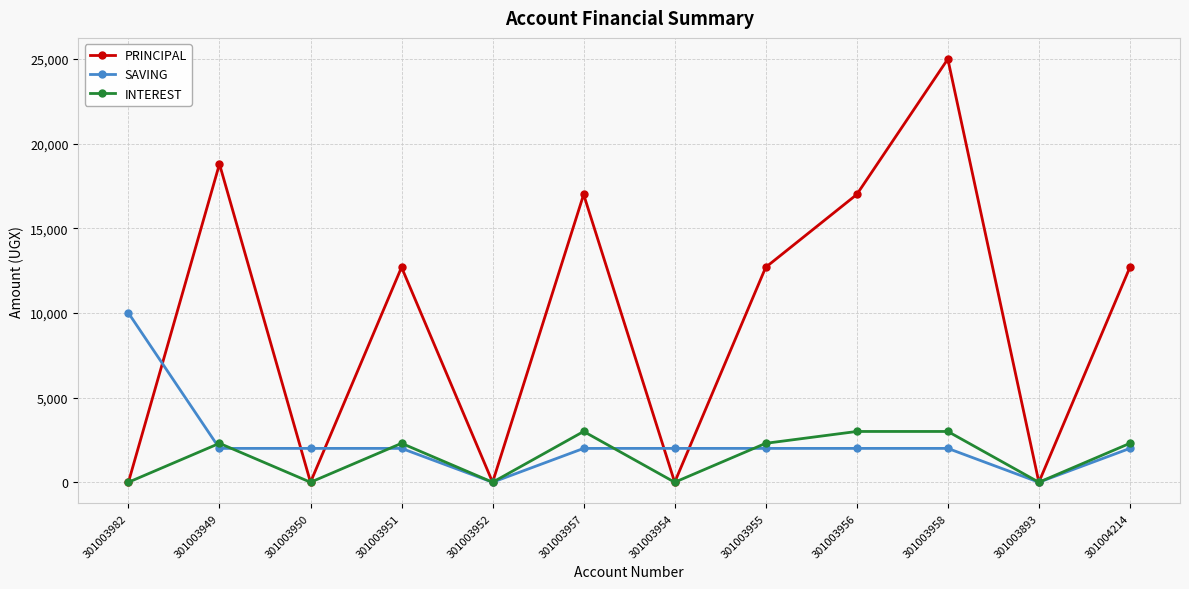

How many data points in INTEREST are less than 2300?

5